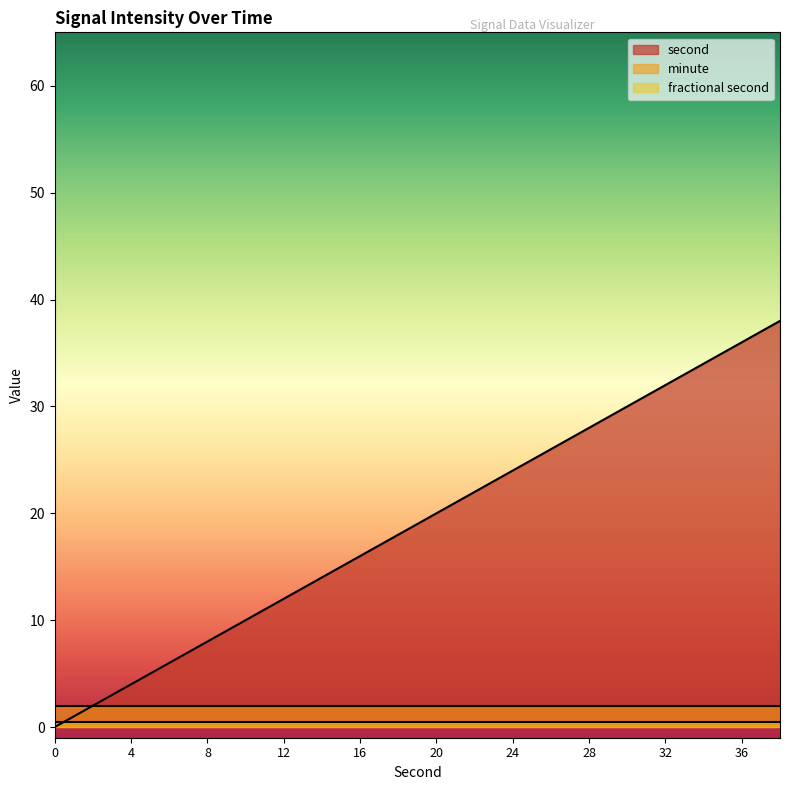

What is the maximum value shown in the chart?

38.0